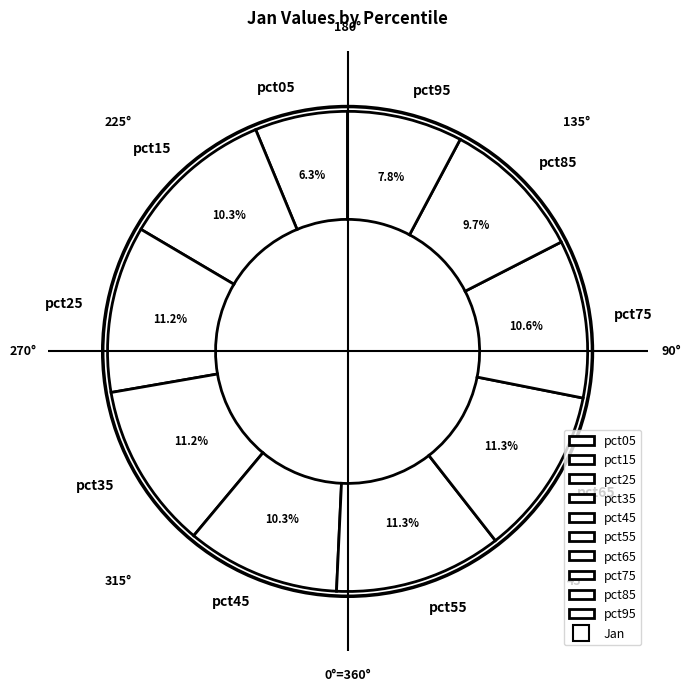

What is the smallest slice in the pie chart?

pct05